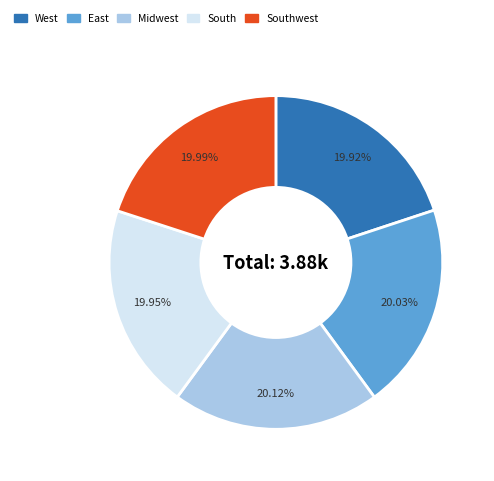

Is there any slice that represents more than half of the pie?

No